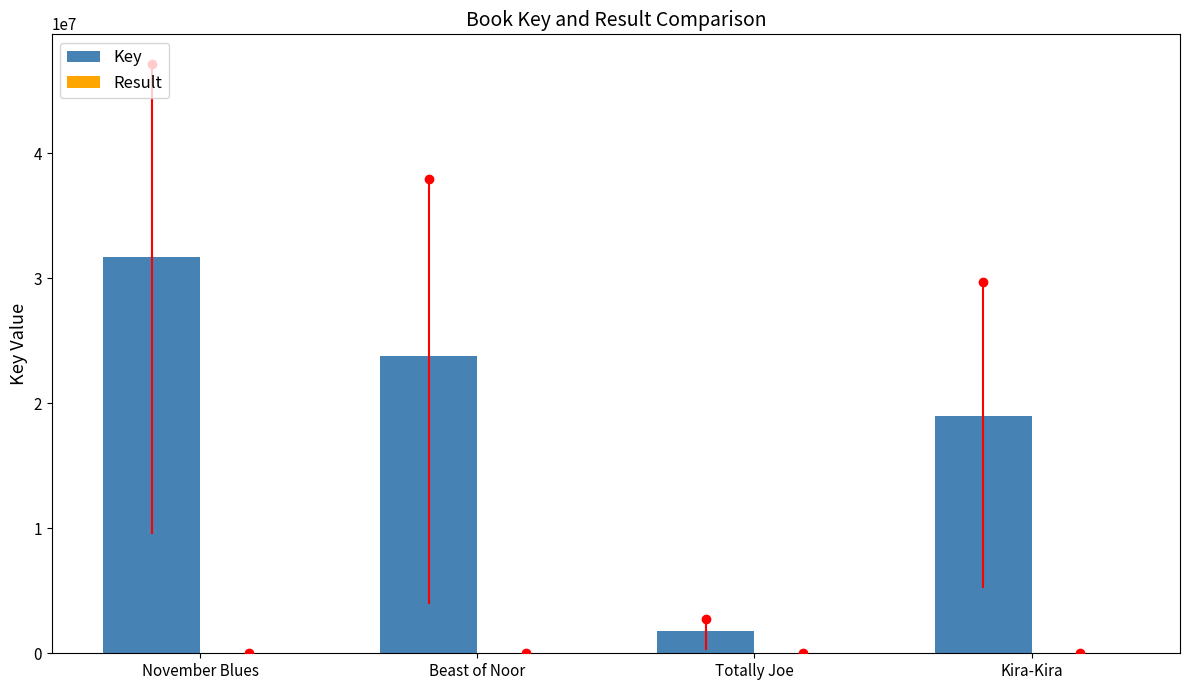

Which label corresponds to the largest value in the chart?

November Blues